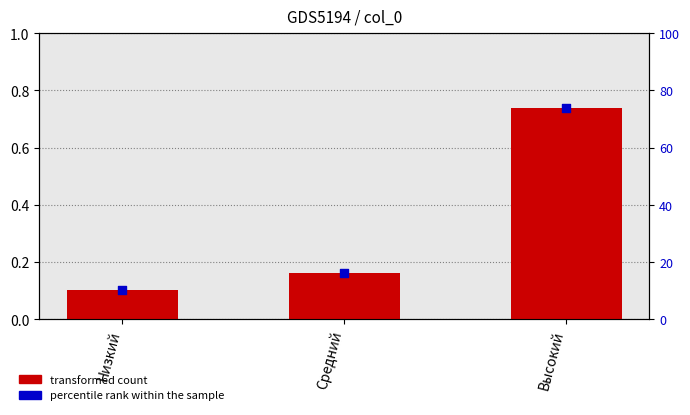

What is the total value across all series at Высокий?

74.7